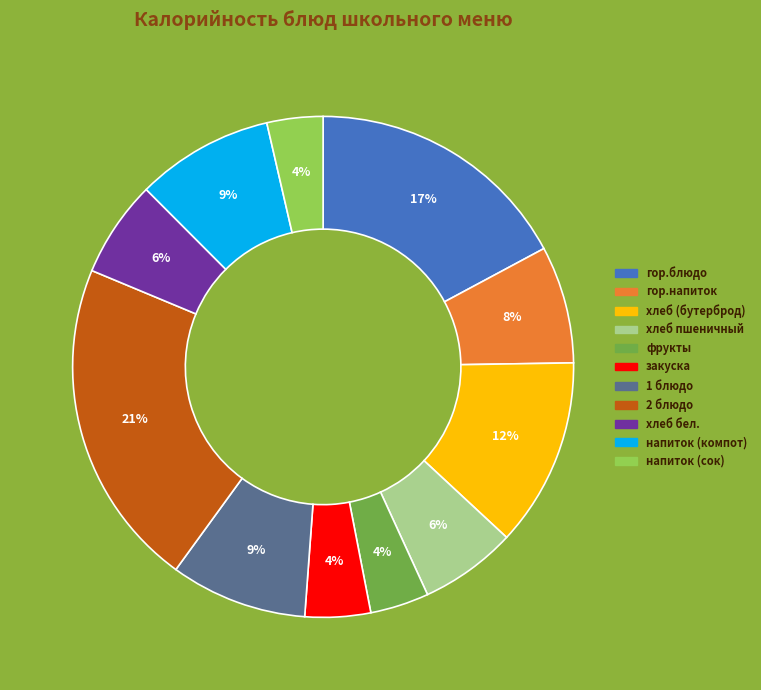

To the nearest percent, what is the average slice percentage?

9%